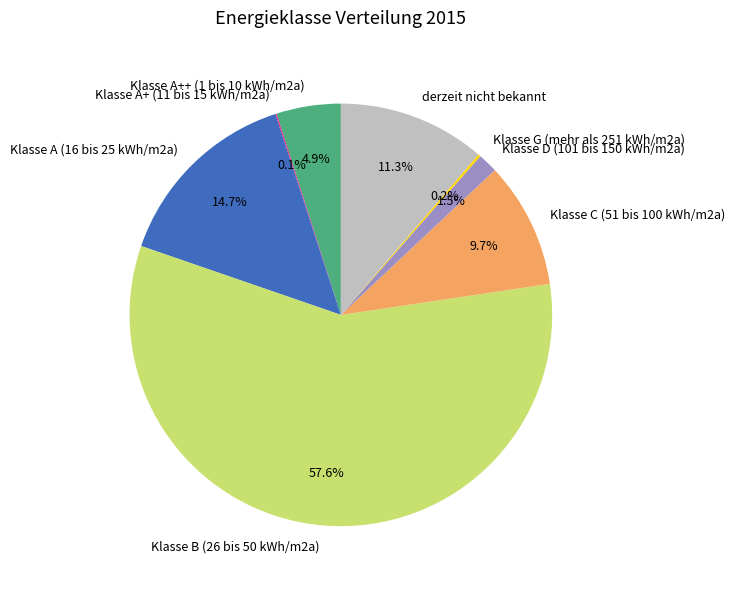

What is the majority slice?

Klasse B (26 bis 50 kWh/m2a)